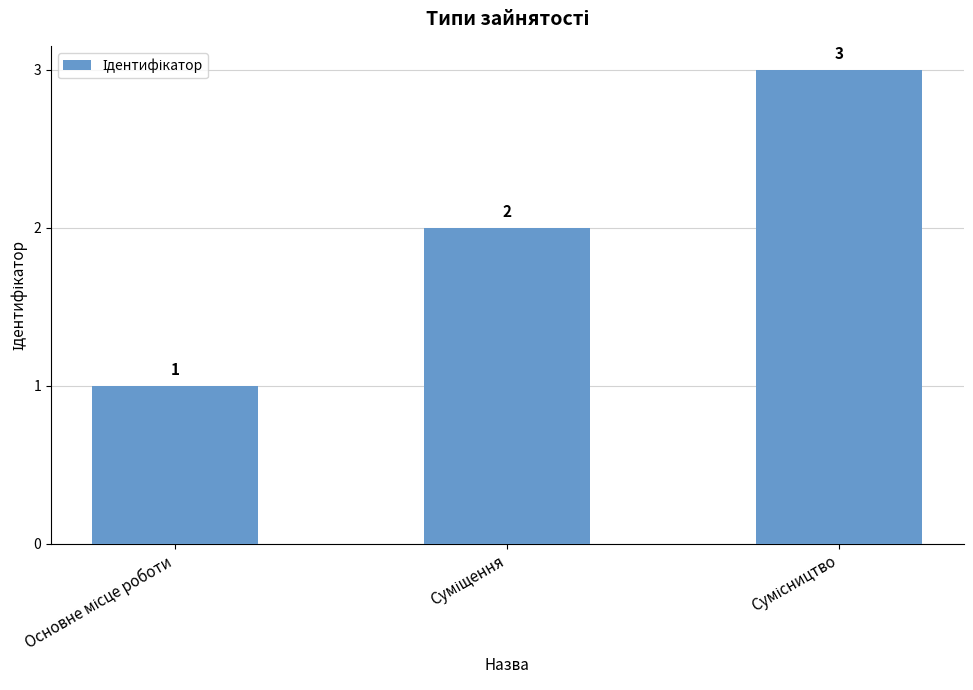

What is the difference between the maximum and minimum values?

2